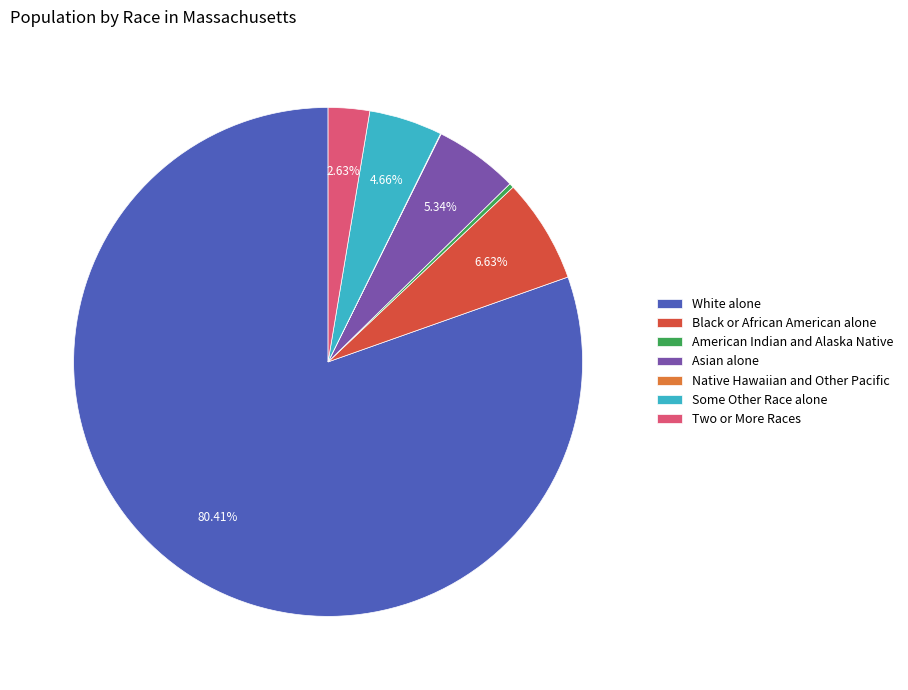

Is it true that Some Other Race alone is 5% of the pie?

True